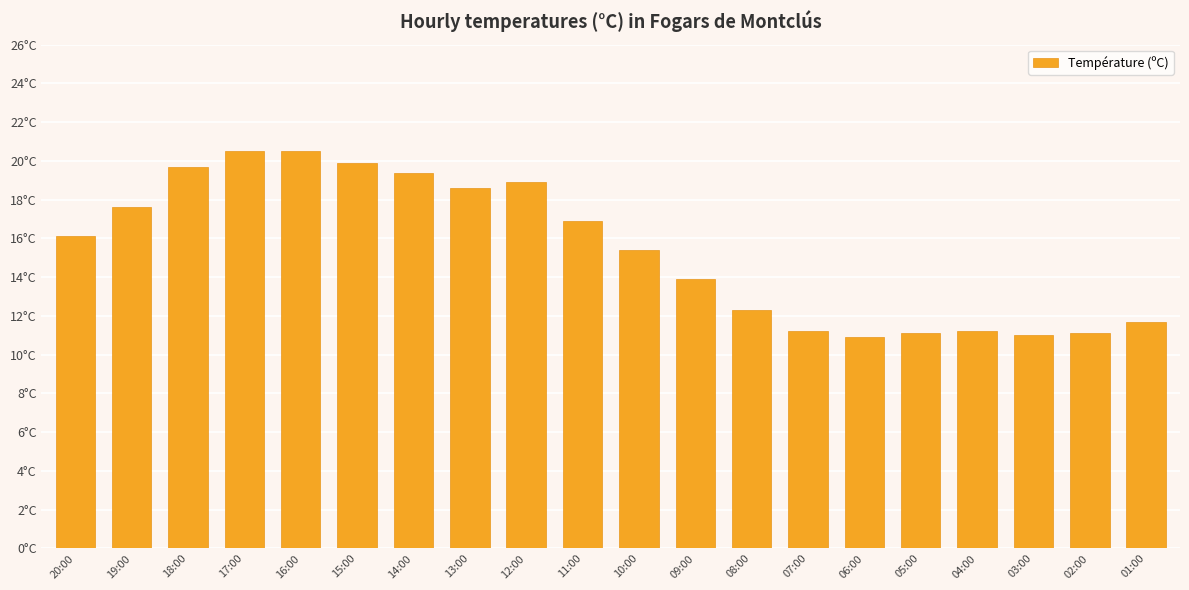

Read the value at 20:00.

16.1